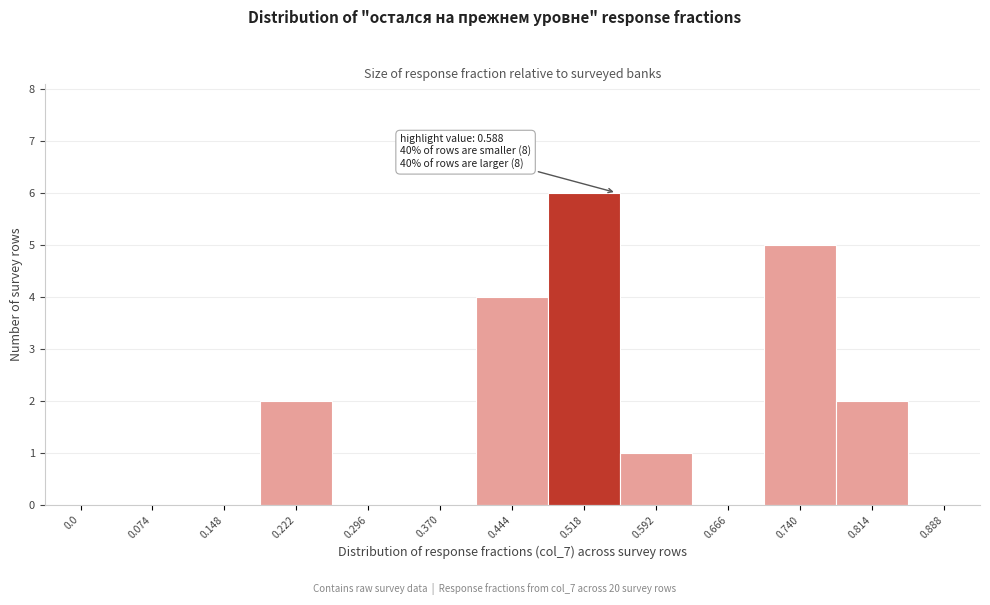

Reading left to right, transcribe all the data shown in this chart.

0.0=0	0.074=0	0.148=0	0.222=2	0.296=0	0.370=0	0.444=4	0.518=6	0.592=1	0.666=0	0.740=5	0.814=2	0.888=0